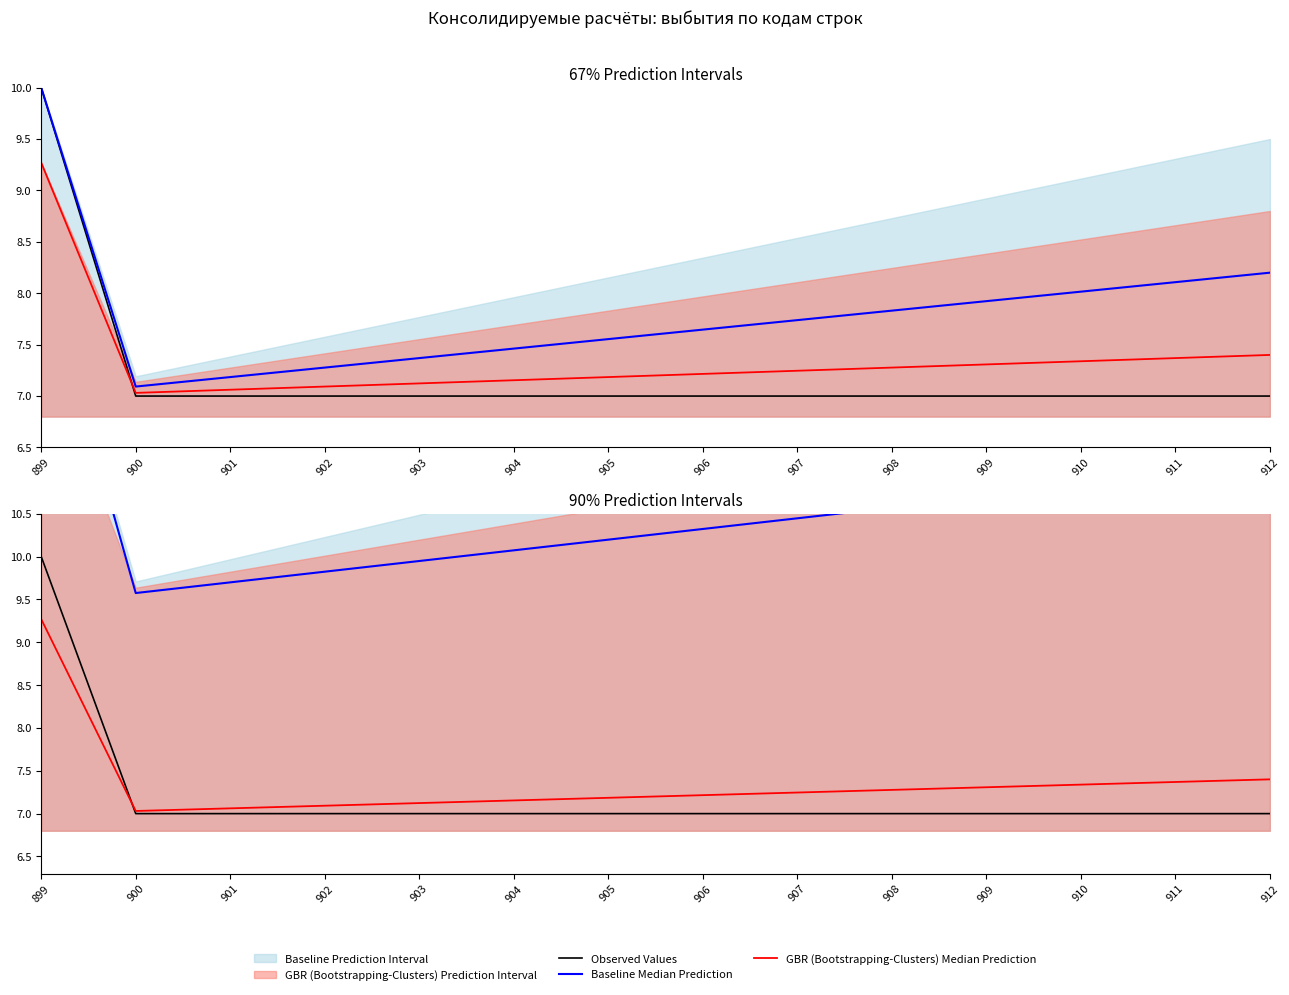

Reading right to left, what are all the values shown in this chart?

Observed Values: 7.0	7.0	7.0	7.0	7.0	7.0	7.0	7.0	7.0	7.0	7.0	7.0	7.0	10.0
Baseline Median Prediction: 11.1	10.9	10.8	10.7	10.6	10.4	10.3	10.2	10.1	9.9	9.8	9.7	9.6	13.5
GBR (Bootstrapping-Clusters) Median Prediction: 7.4	7.4	7.3	7.3	7.3	7.2	7.2	7.2	7.2	7.1	7.1	7.1	7.0	9.3